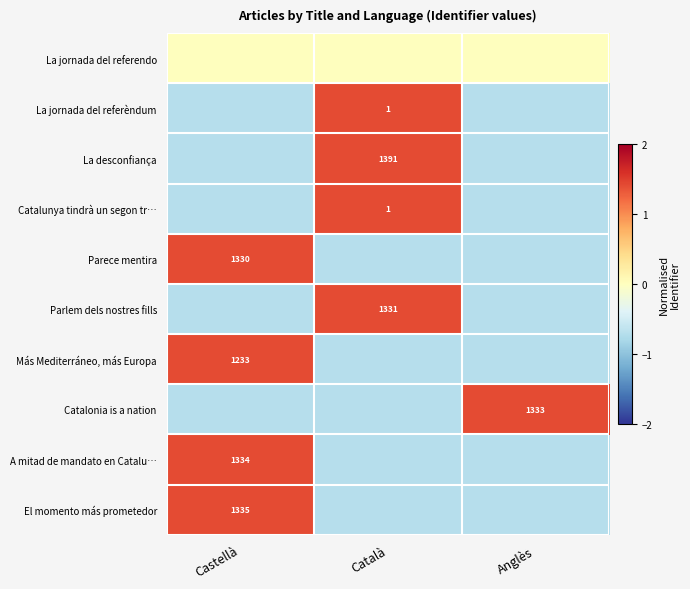

Which has a higher value, Castellà or Anglès?

Castellà